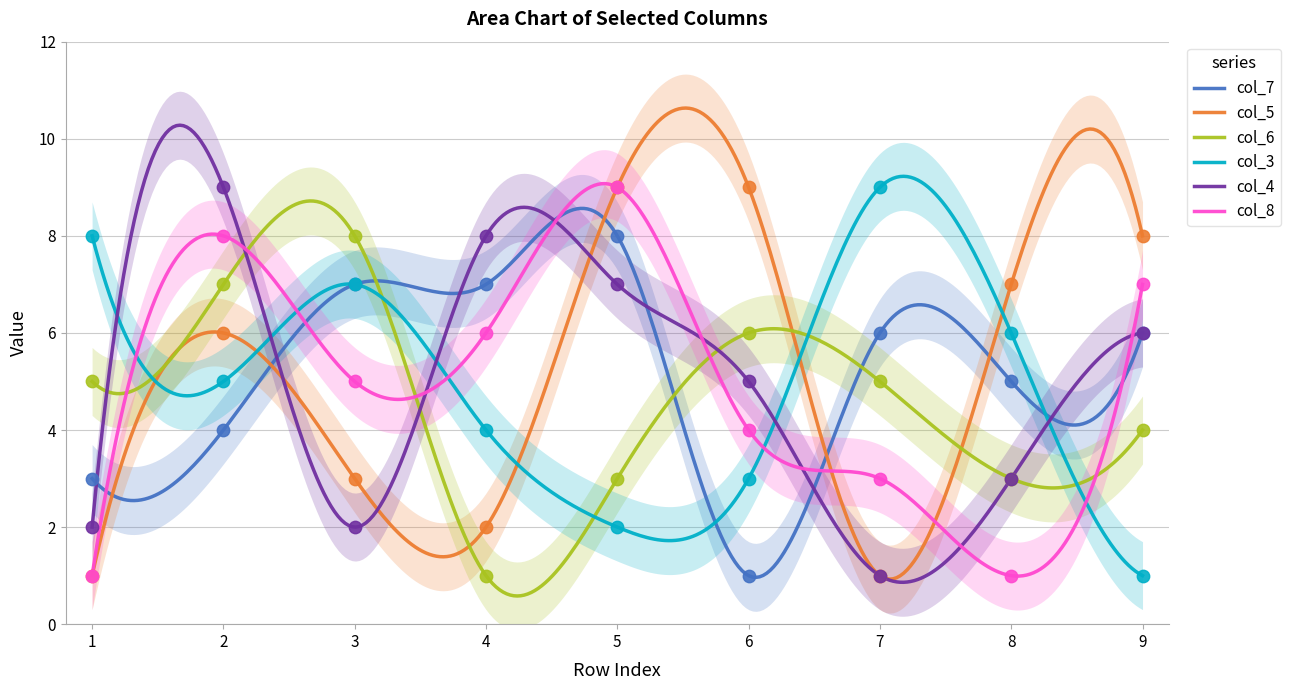

Which series contains the highest Y value?

col_5